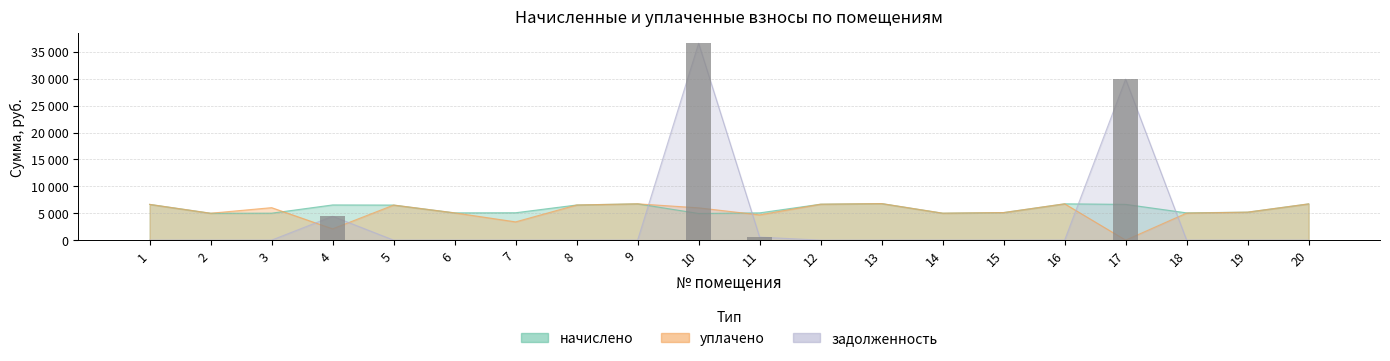

Which series has the widest spread of values?

задолженность